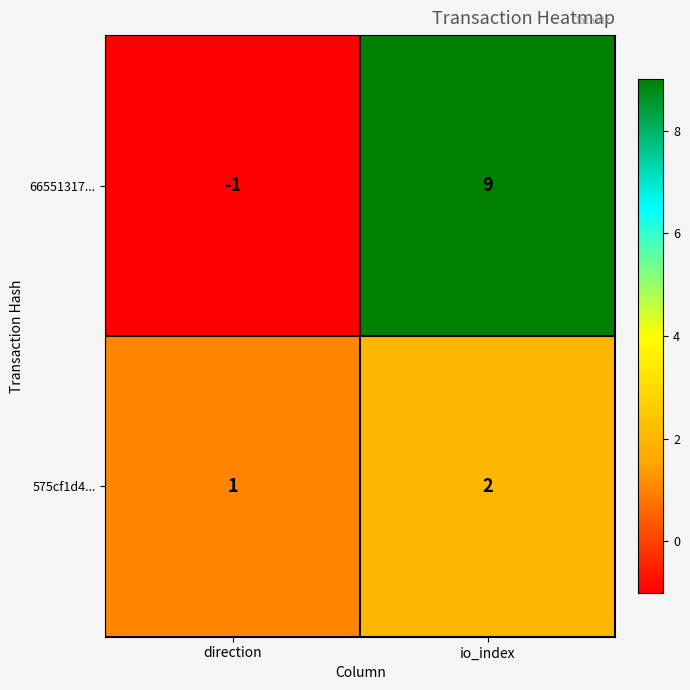

How many positive values does the 66551317... series have?

1